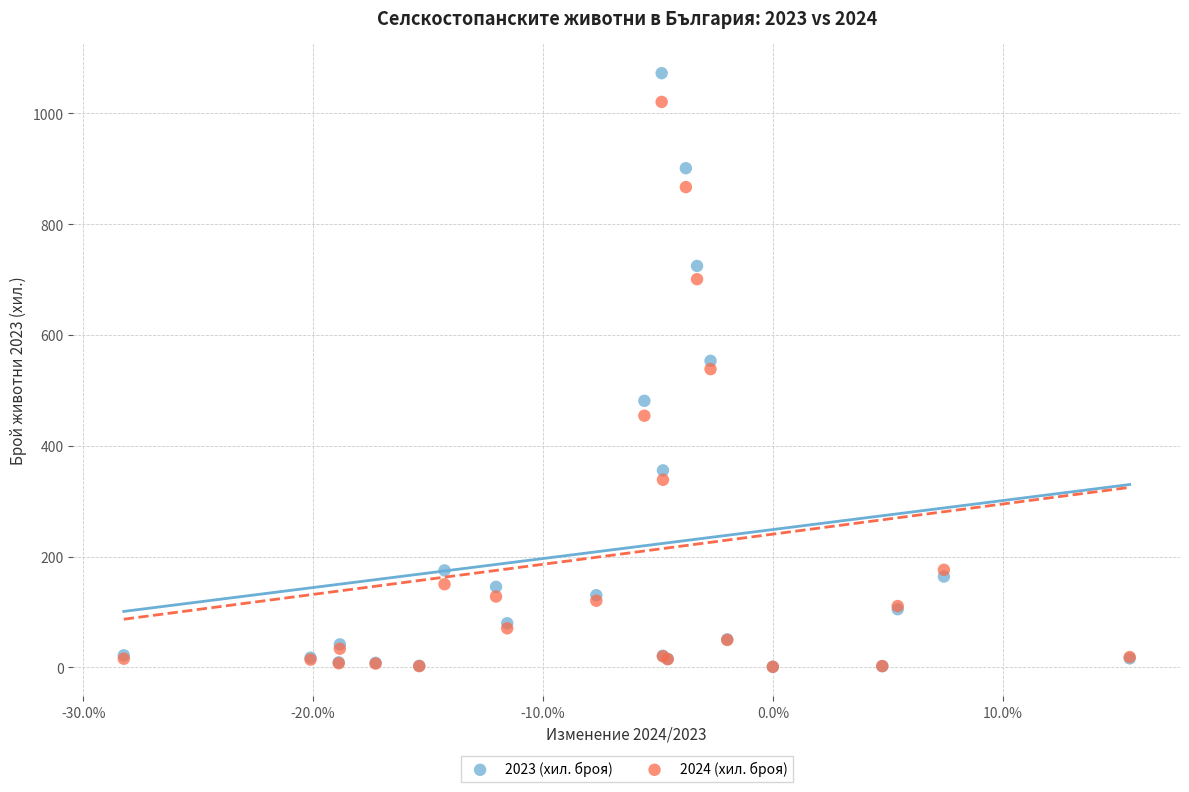

What are all the series names shown in the legend?

2023 (хил. броя), 2024 (хил. броя)